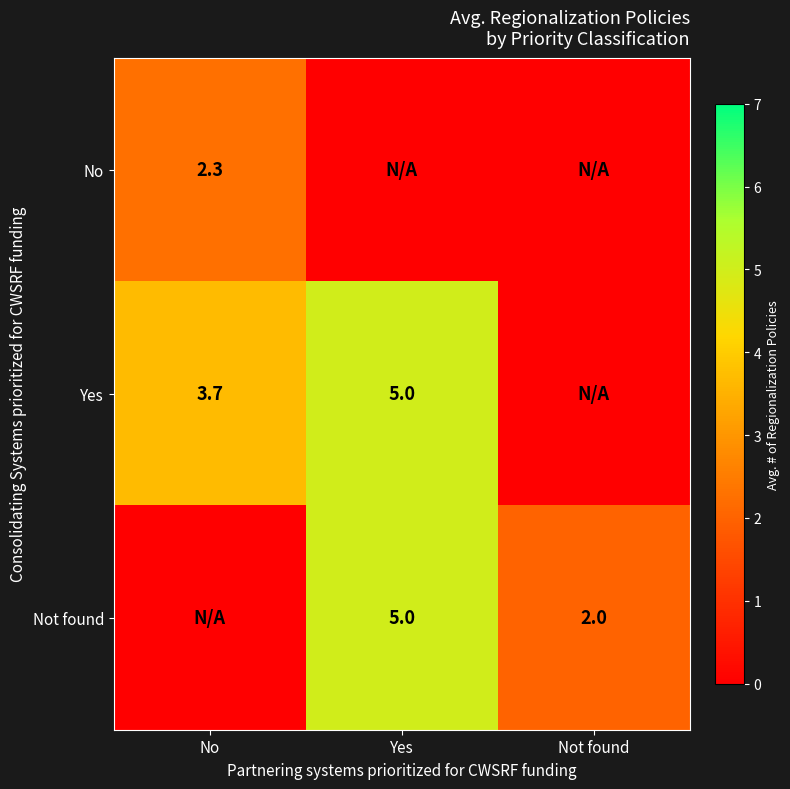

The value of No at No is 2.3. True or false?

True